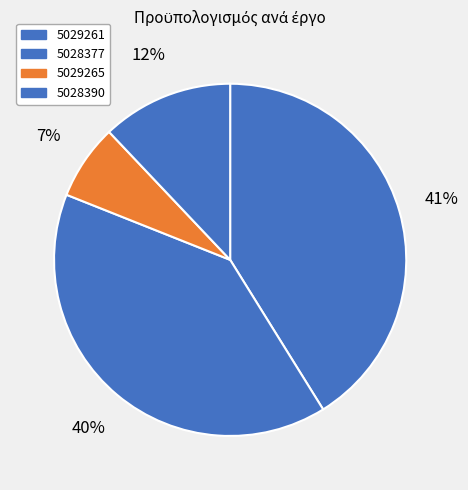

Which slice is the smallest?

5029265